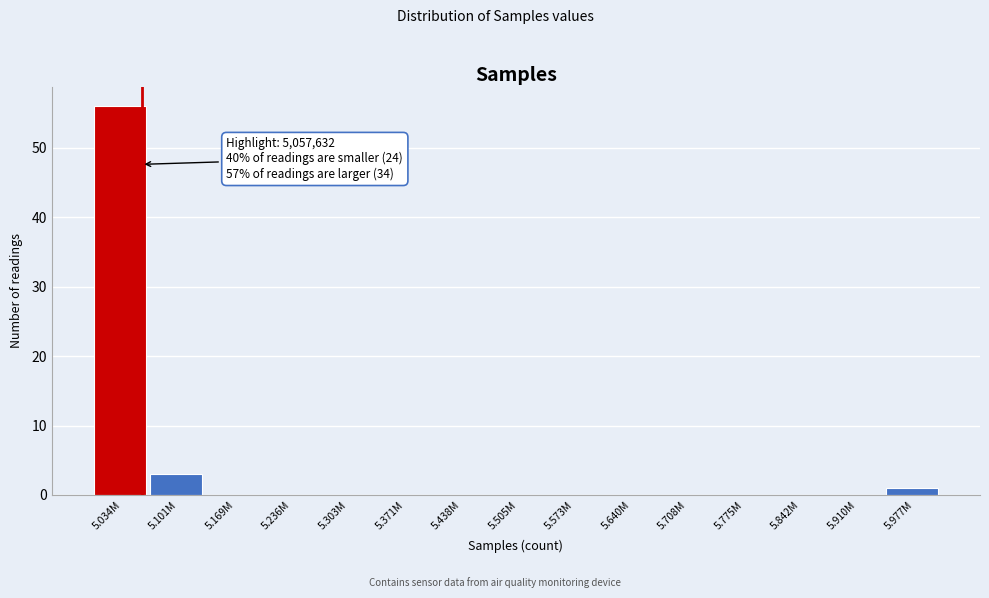

Reading right to left, what are all the values shown in this chart?

5.977M=1	5.910M=0	5.842M=0	5.775M=0	5.708M=0	5.640M=0	5.573M=0	5.505M=0	5.438M=0	5.371M=0	5.303M=0	5.236M=0	5.169M=0	5.101M=3	5.034M=56